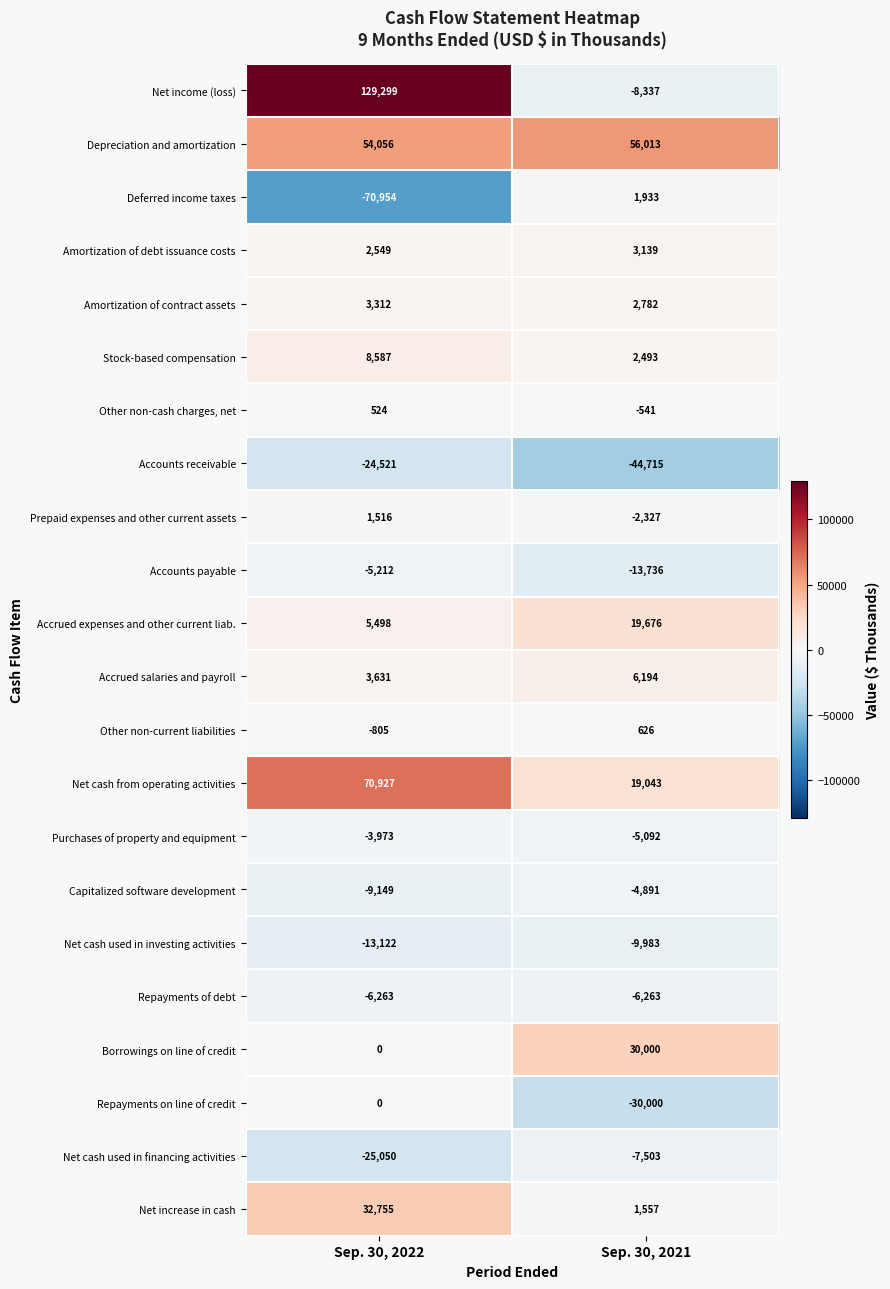

Between Sep. 30, 2022 and Sep. 30, 2021, which series saw the biggest shift?

Net income (loss)